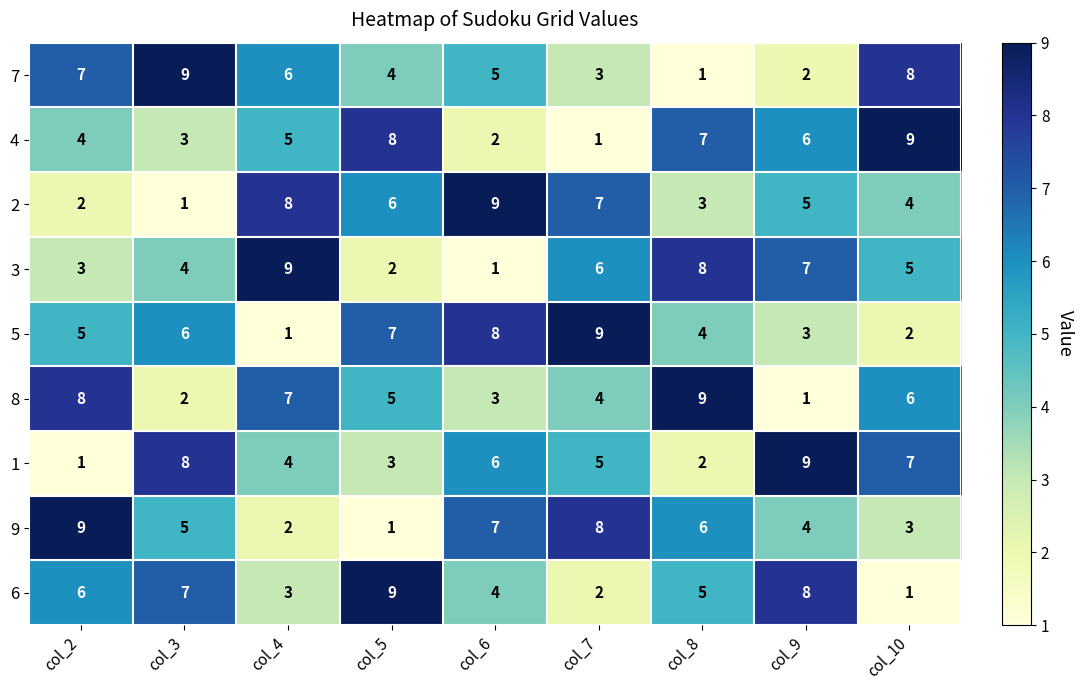

At how many categories does at least one series exceed 8?

9